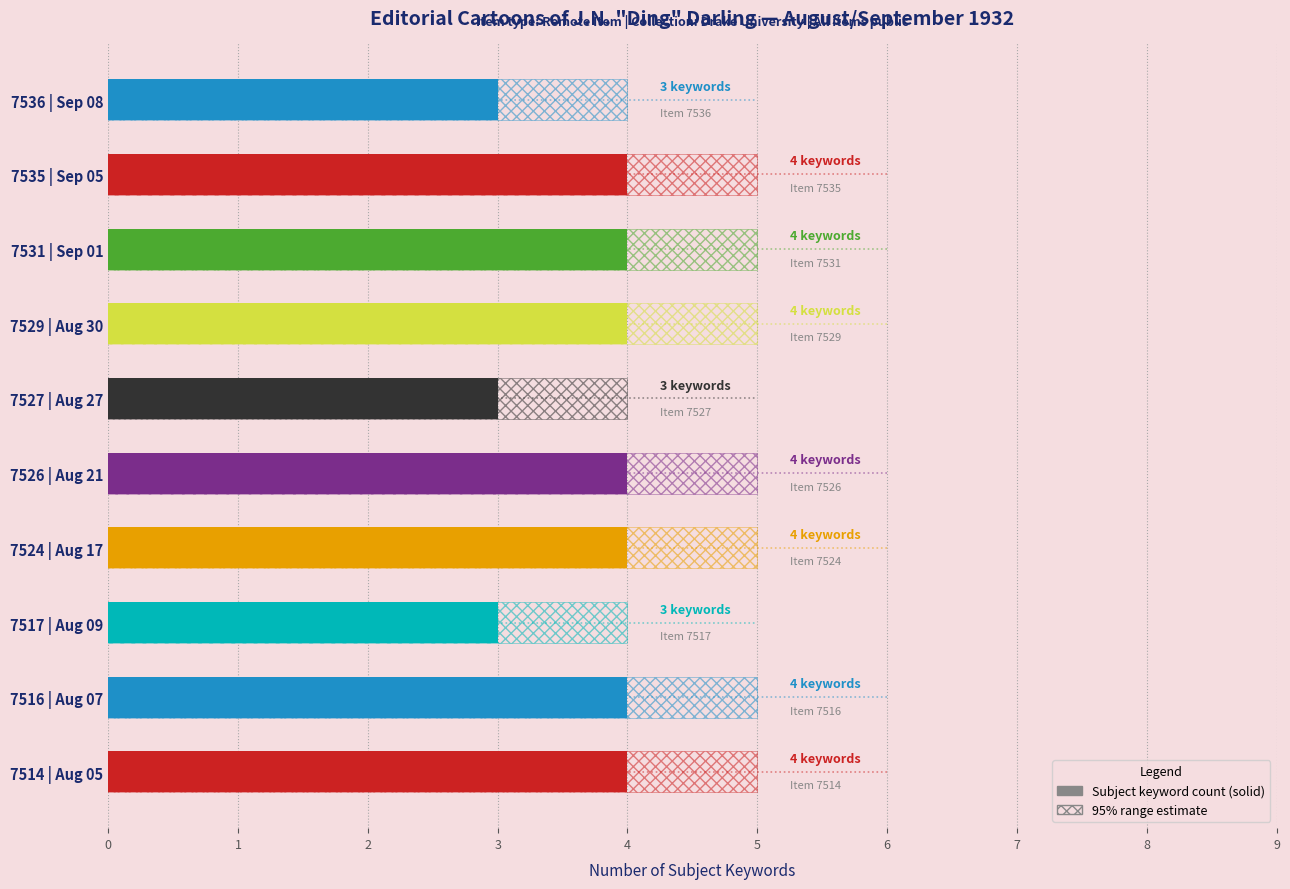

What is the value of the 3rd bar from the left?

3